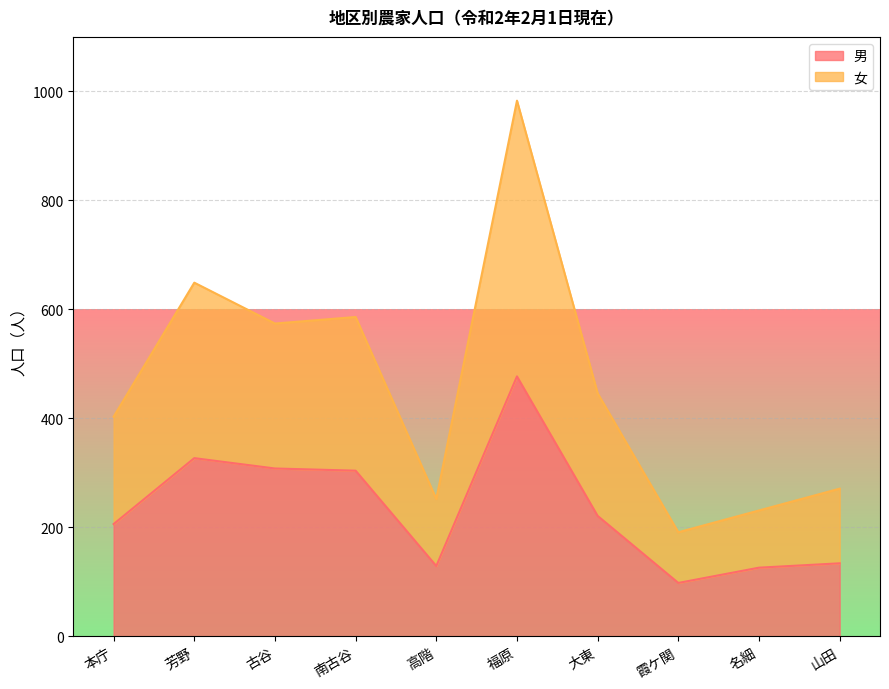

What is the lowest value of the 男 series?

98